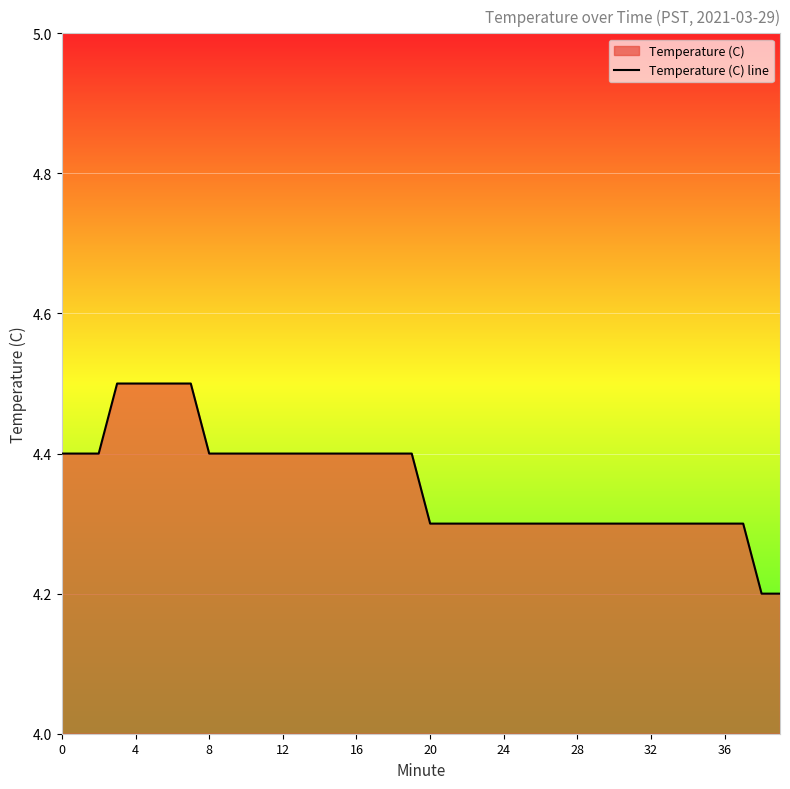

What is the minimum value shown in the chart?

4.2